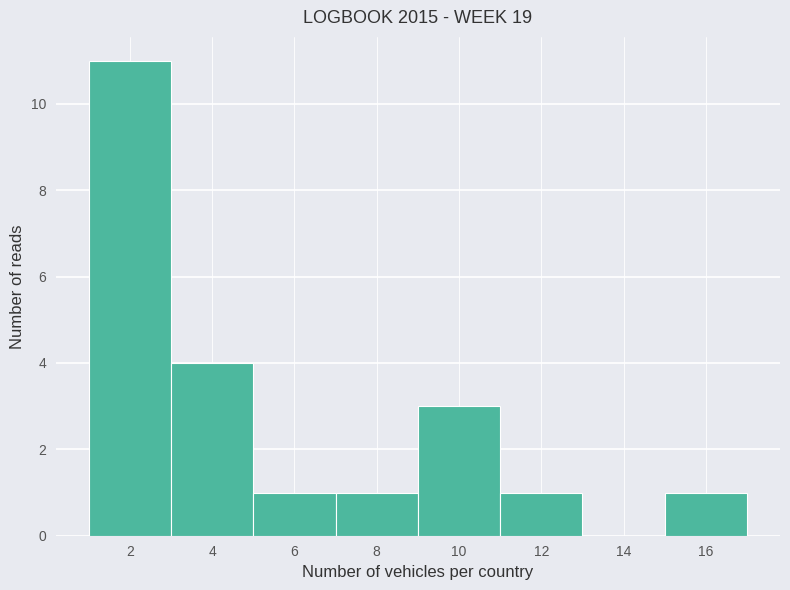

Reading left to right, transcribe this chart: for each bar, give the range it covers on the x-axis and its height. The values are not printed on the chart, so give them approximately, as read against the axis.

1 to 3: 11
3 to 5: 4
5 to 7: 1
7 to 9: 1
9 to 11: 3
11 to 13: 1
13 to 15: 0
15 to 17: 1